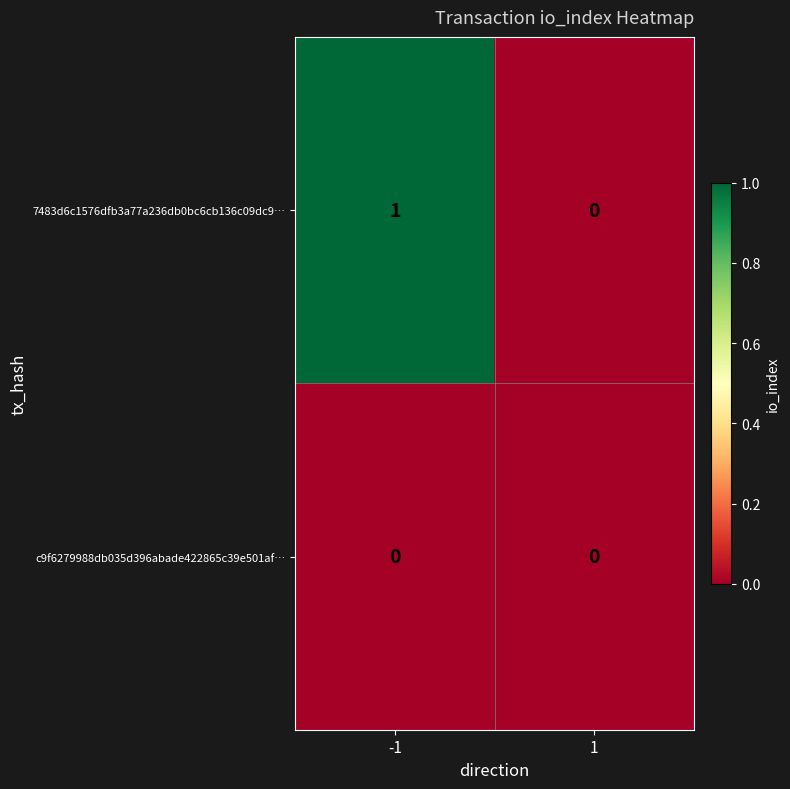

The c9f6279988db035d396abade422865c39e501af… series shows 0 at -1. True or false?

True